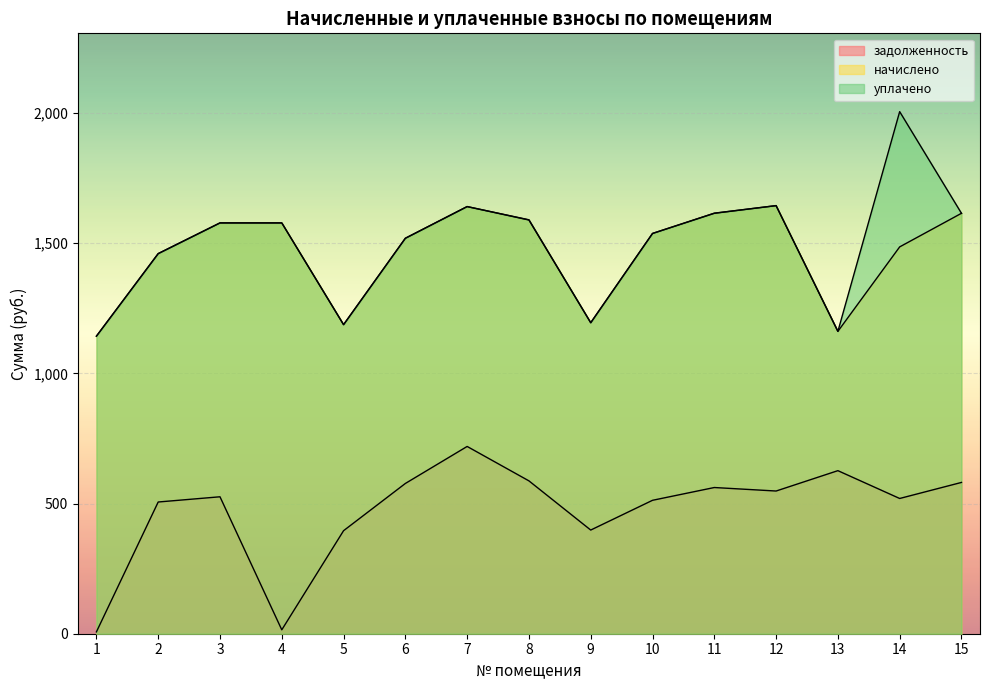

Rank the categories by задолженность value from highest to lowest.

7, 13, 8, 15, 6, 11, 12, 3, 14, 10, 2, 9, 5, 4, 1